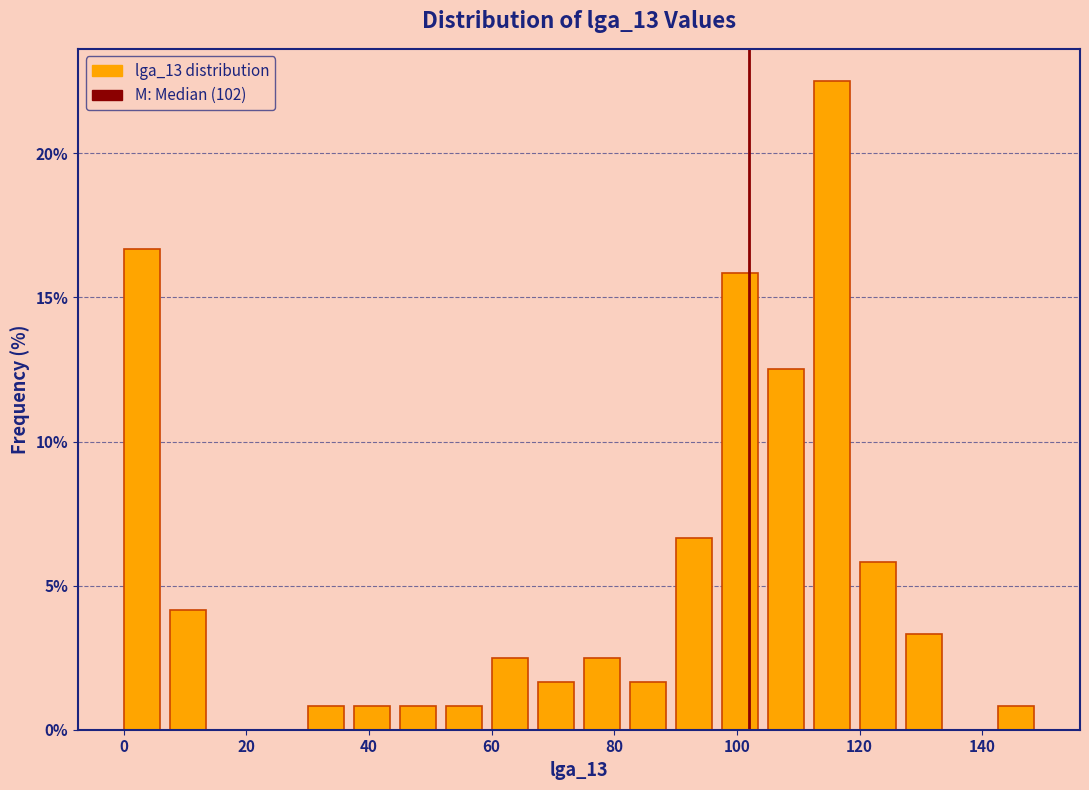

Around what value on the x-axis is the tallest bar? Give the approximate position of its centre, as read against the axis.

116